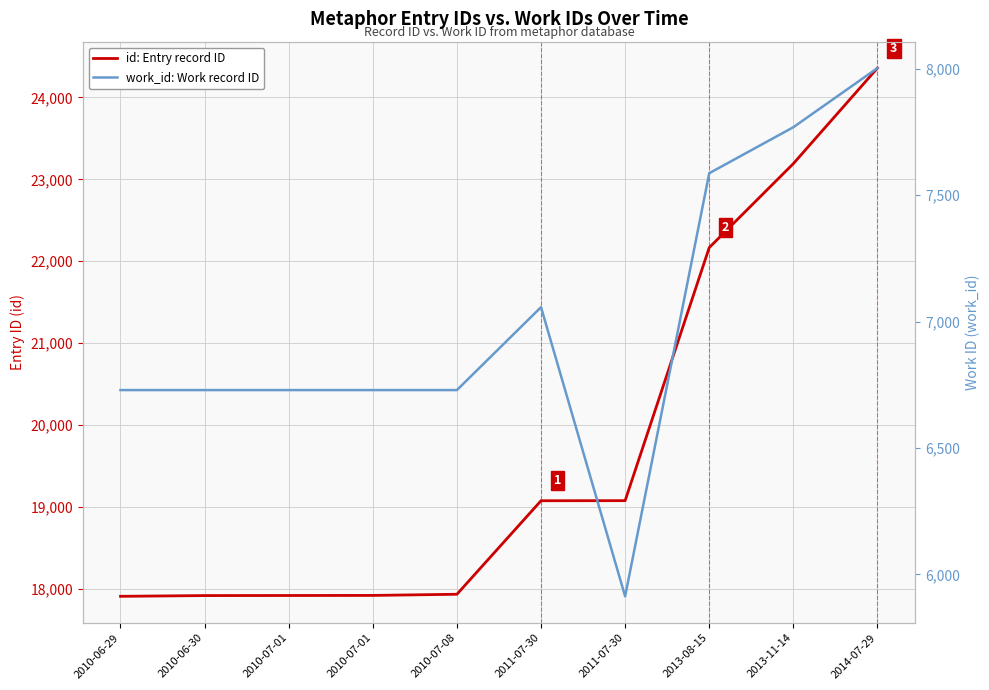

How many values in the work_id: Work record ID series exceed 6729?

4